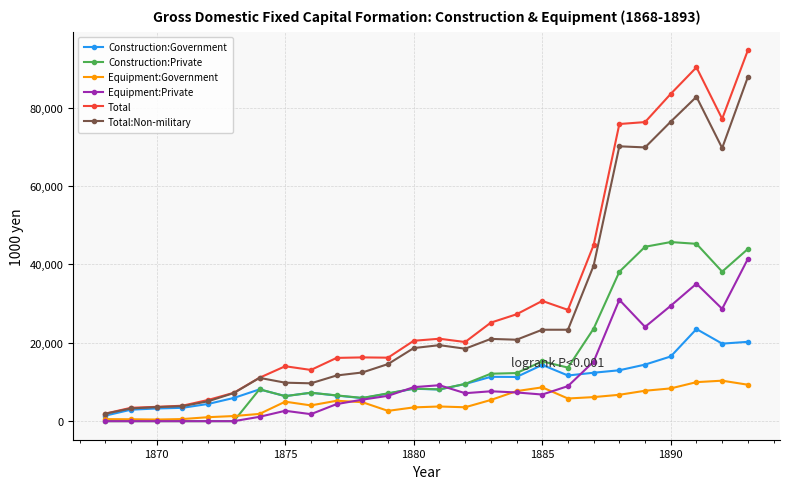

What is the value of the Total point at the 20th from the left?

44956